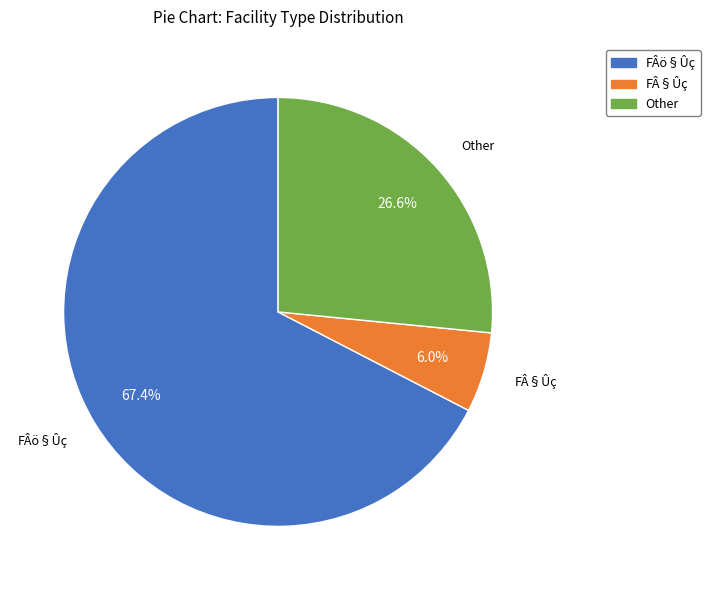

How many slices are in this pie chart?

3